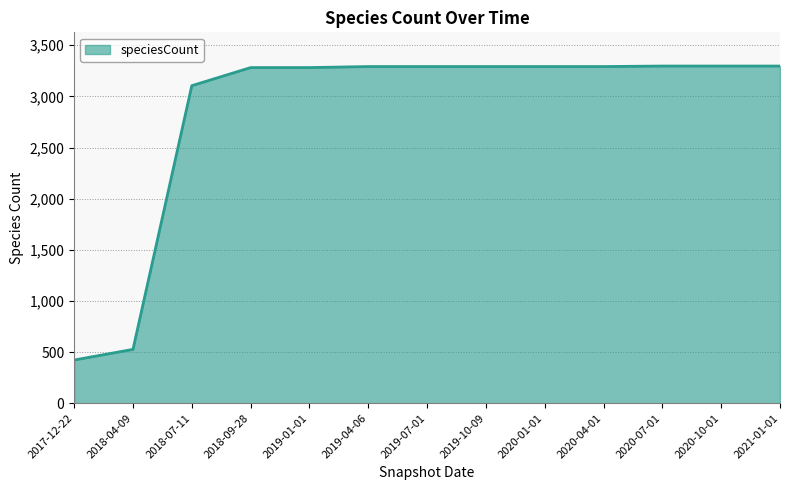

What value does the data have at 2020-07-01?

3297